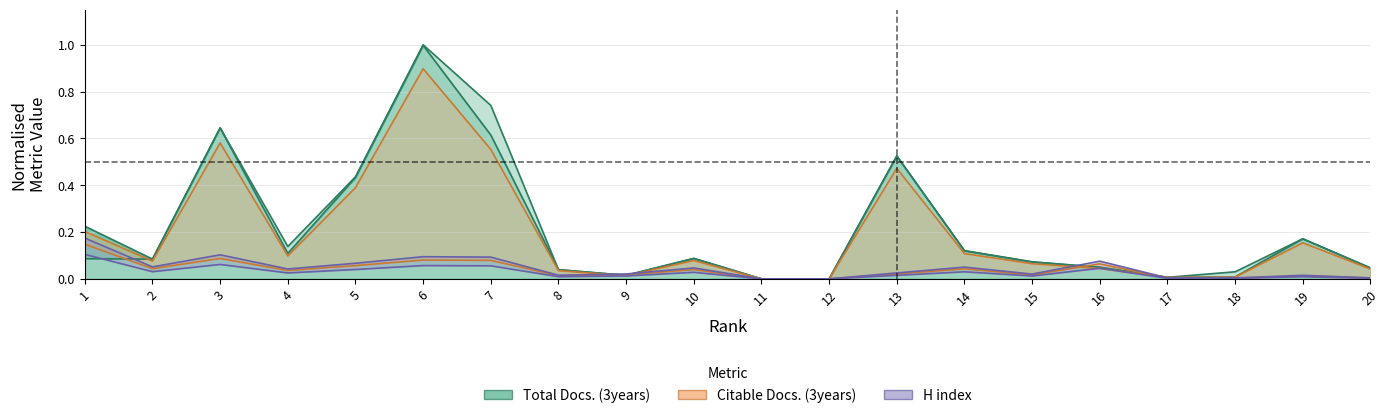

What is the sum of all H index values?

0.8